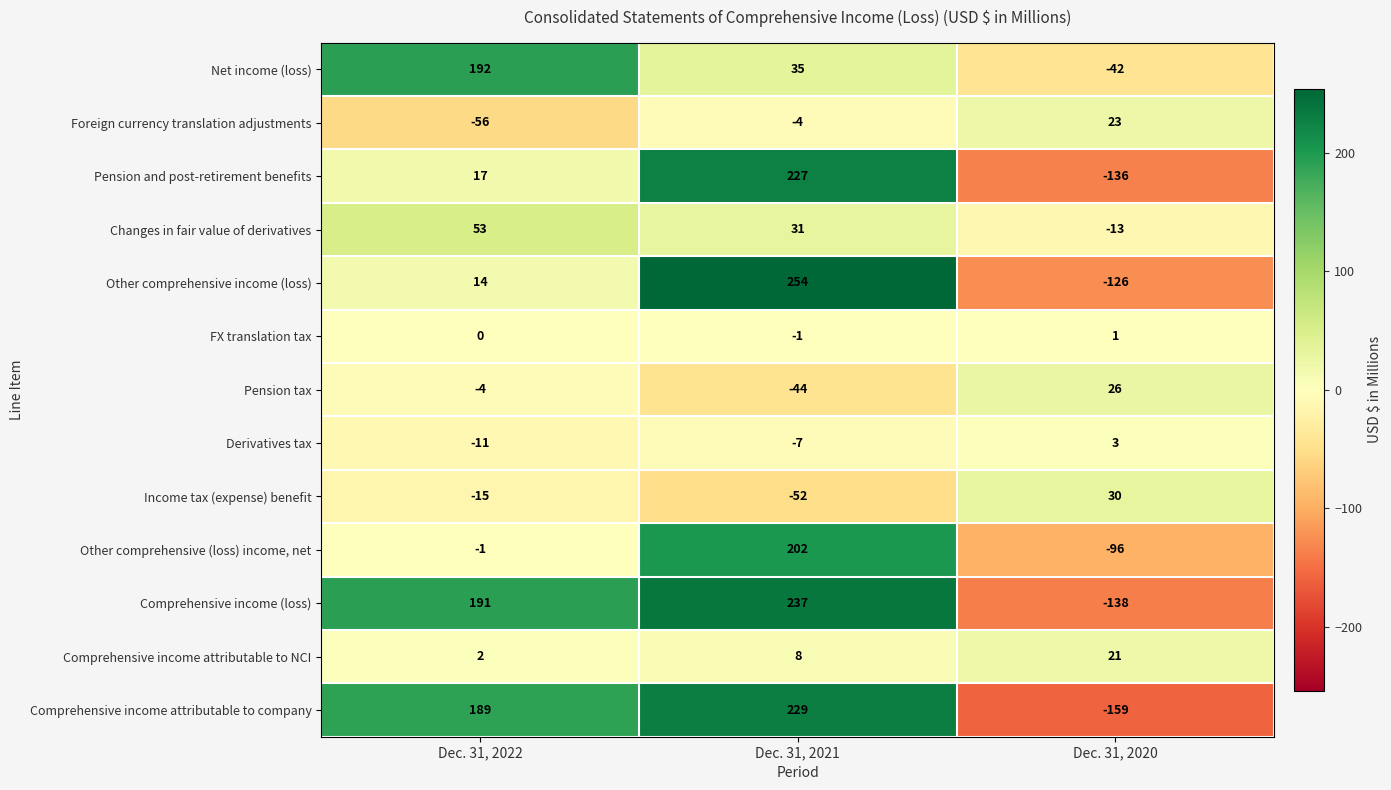

How many distinct data groups are displayed?

13